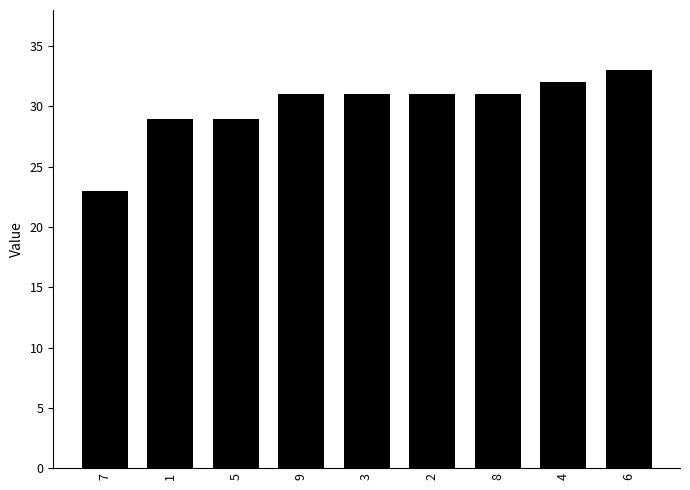

How many bars are there in total?

9